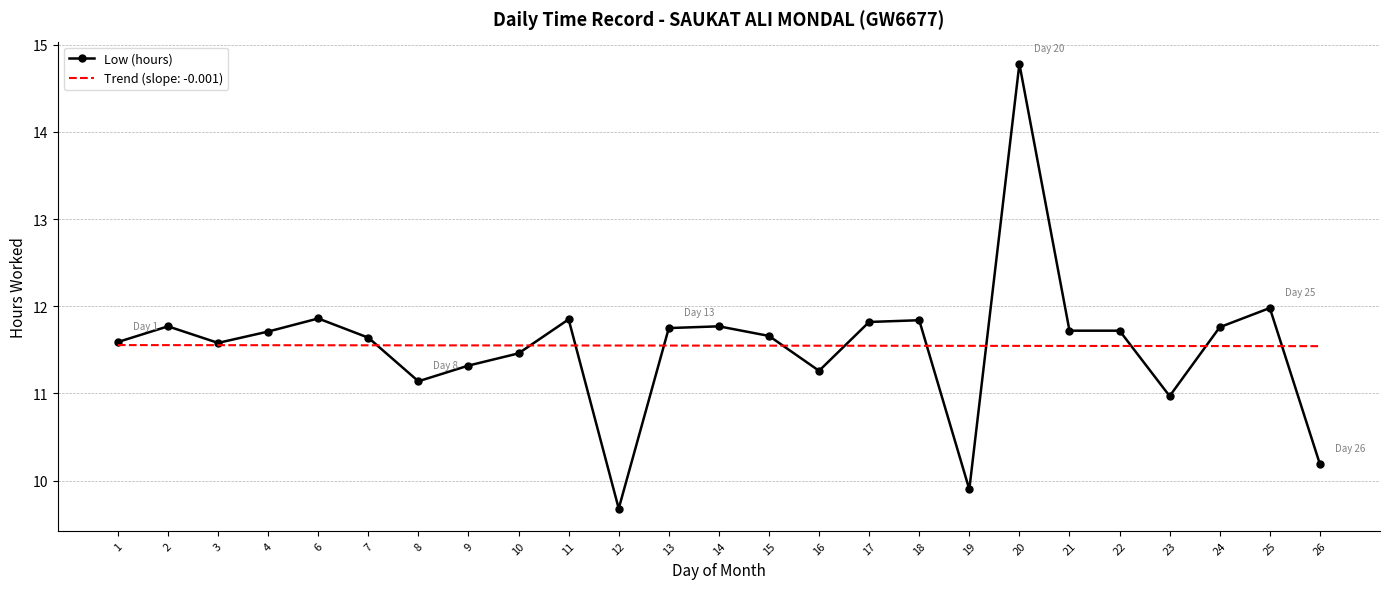

List the series in order of their peak value, highest first.

Low (hours), Trend (slope: -0.001)